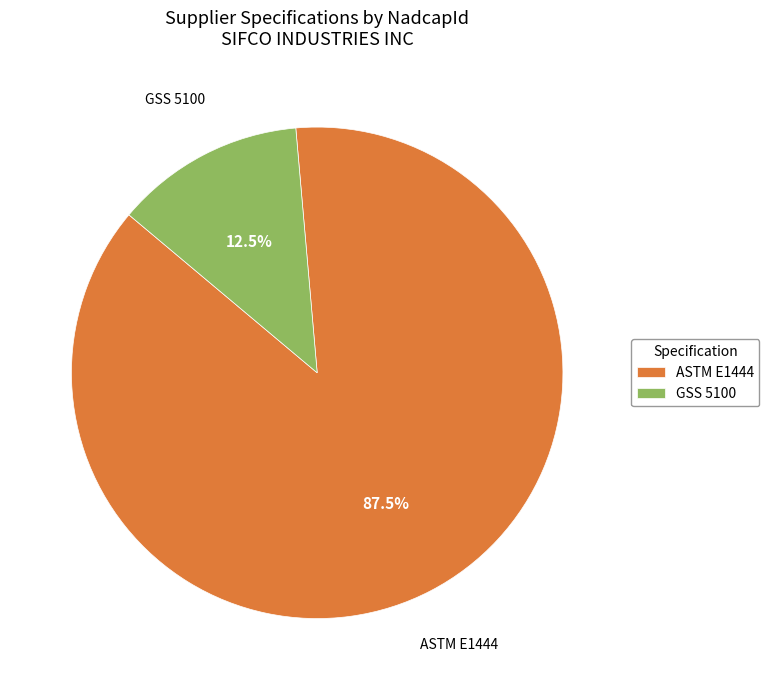

Does GSS 5100 represent more than half of the total?

No